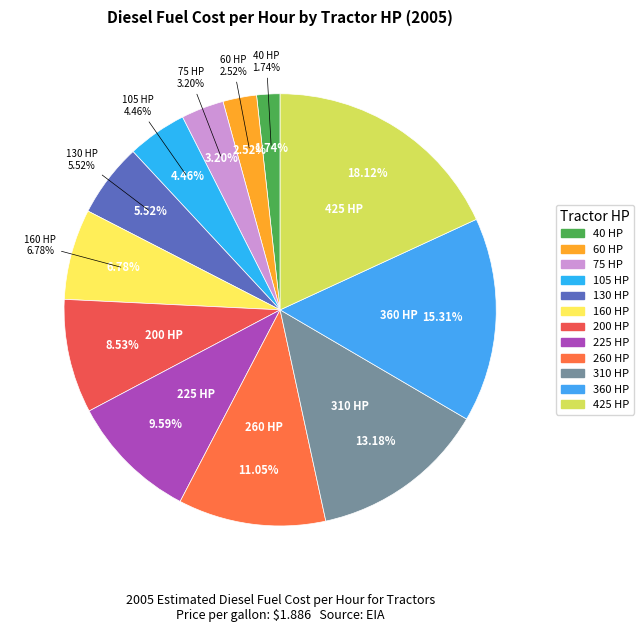

To the nearest percent, what is the average slice percentage?

8%